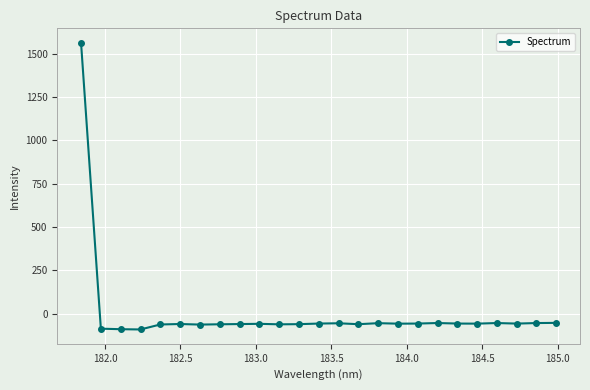

What is the difference between the maximum and minimum values?

1653.2